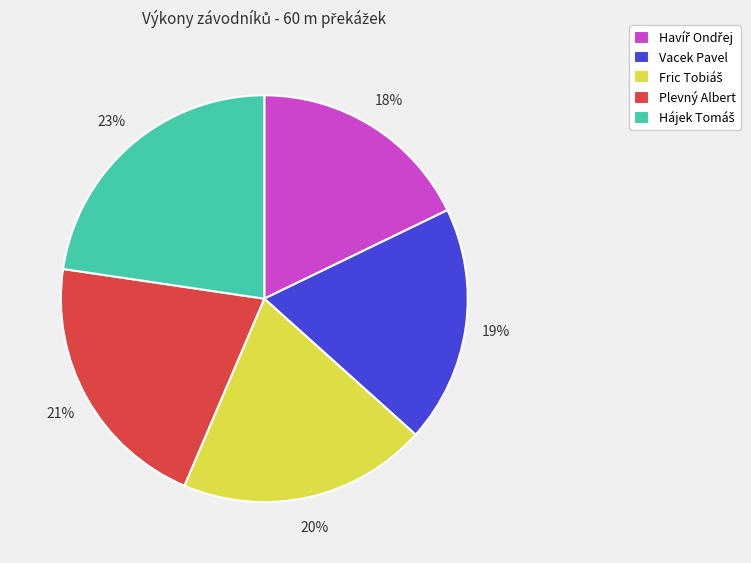

What percentage is the Plevný Albert slice, to the nearest percent?

21%